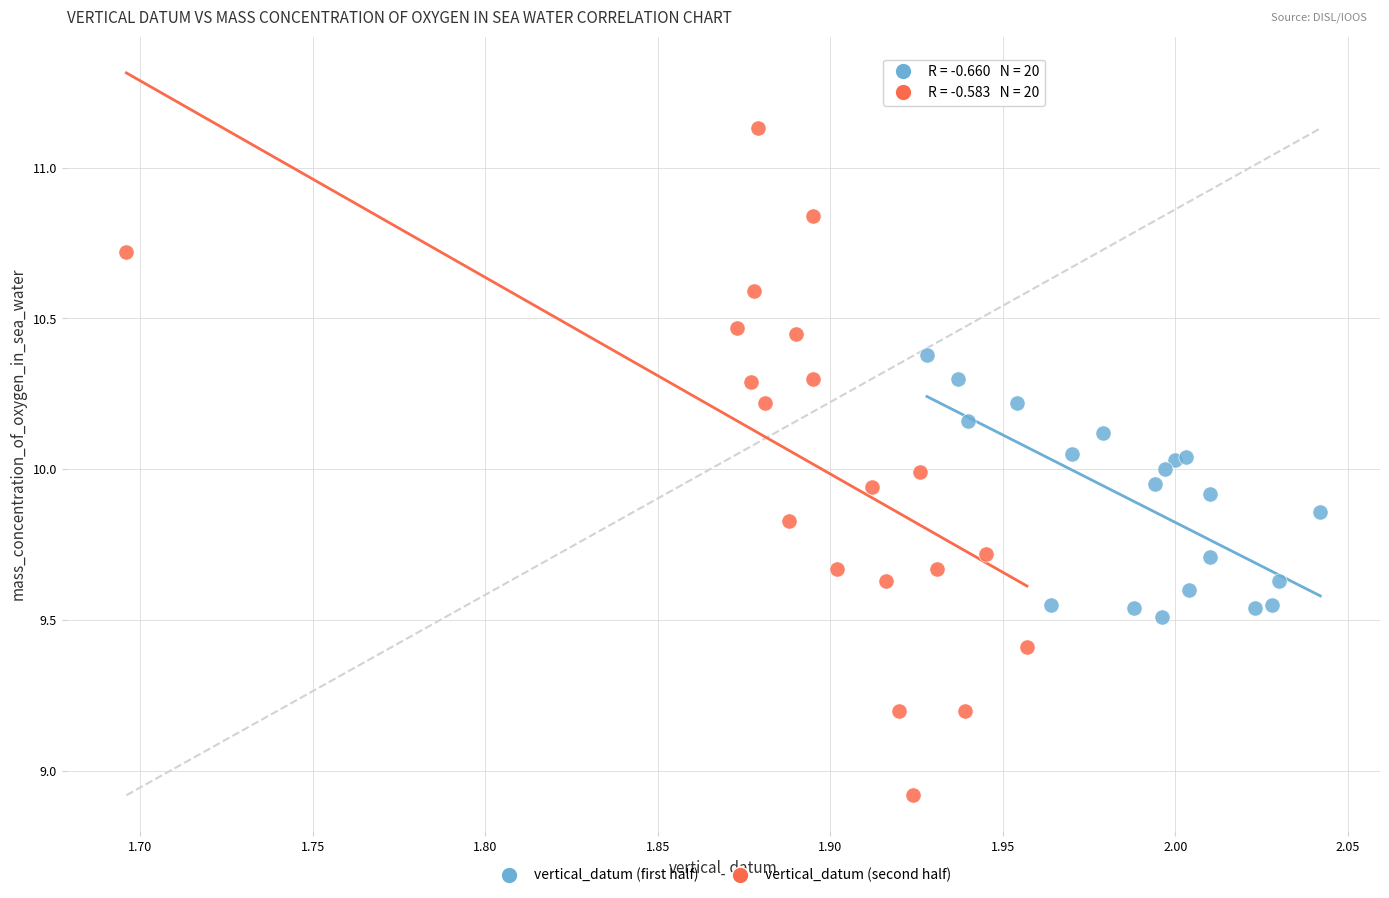

Which series contains the lowest Y value?

vertical_datum (second half)